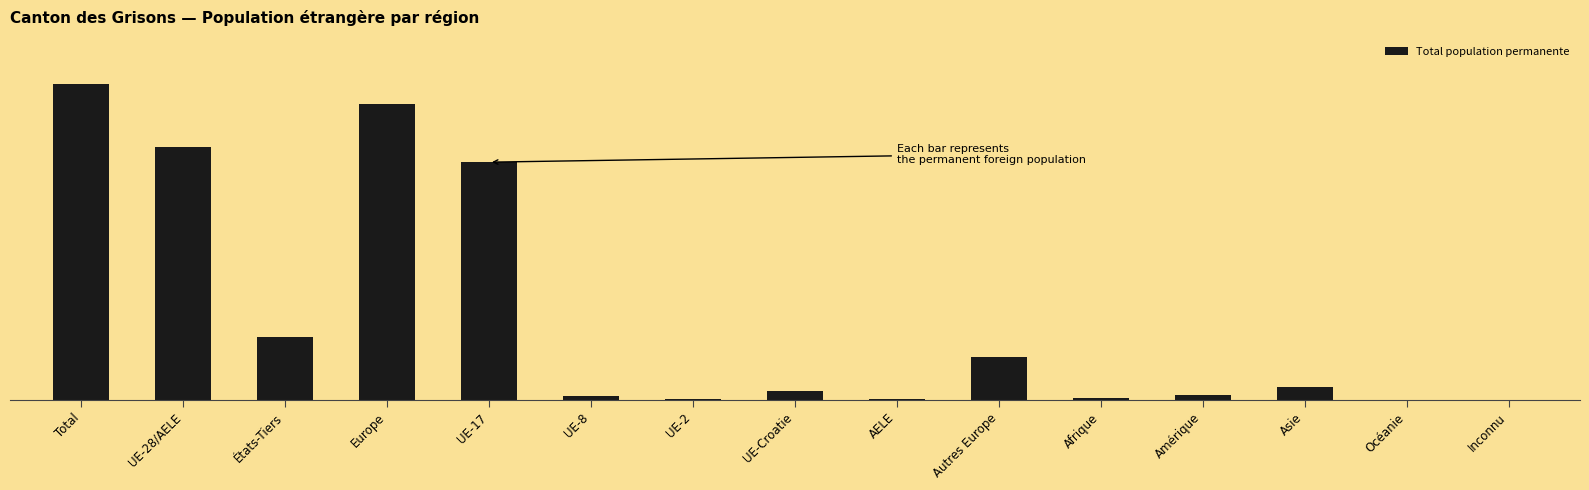

How many categories are shown in the chart?

15